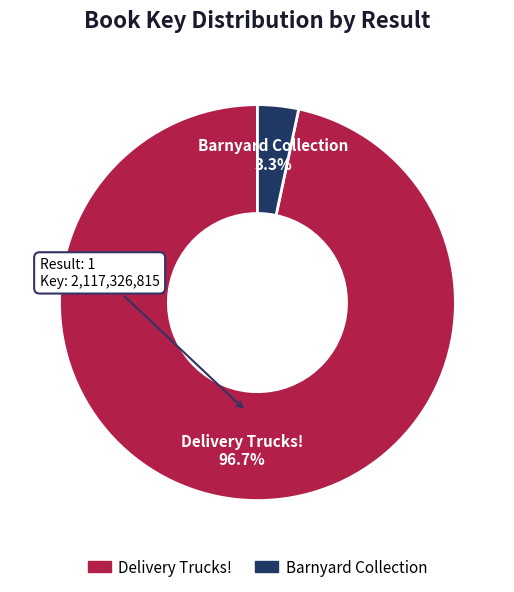

The Barnyard Collection slice represents 18% of the pie. True or false?

False